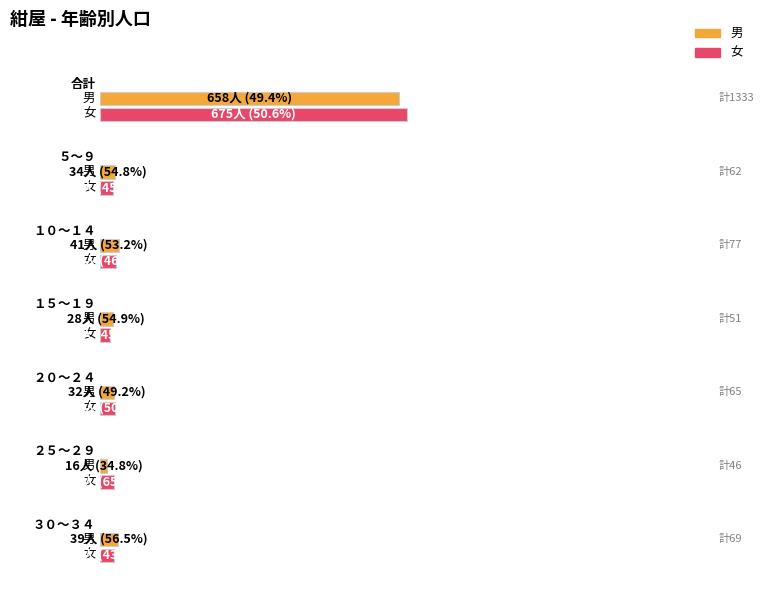

What are all the series names shown in the legend?

男, 女